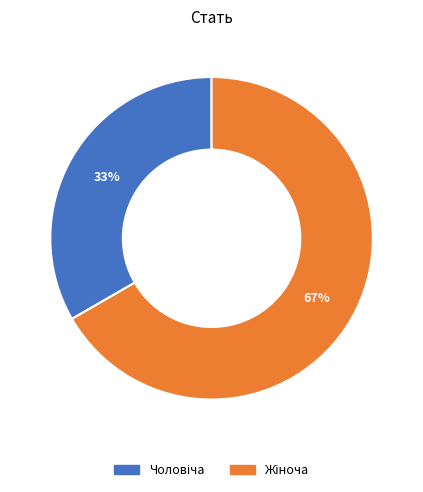

To the nearest percent, what is the average slice percentage?

50%